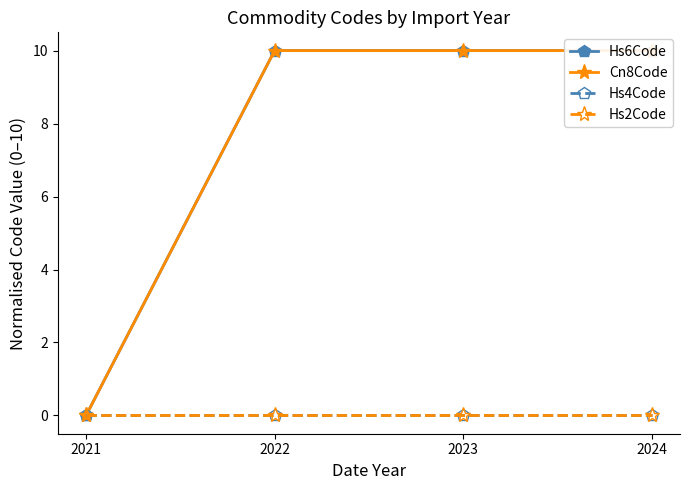

Which series has the widest spread of values?

Hs6Code